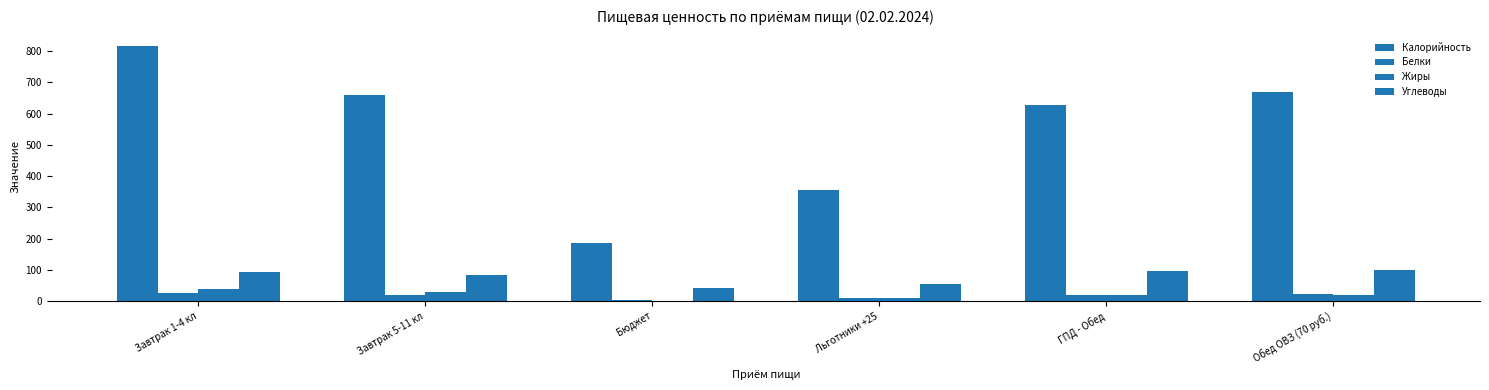

How many distinct data groups are displayed?

4